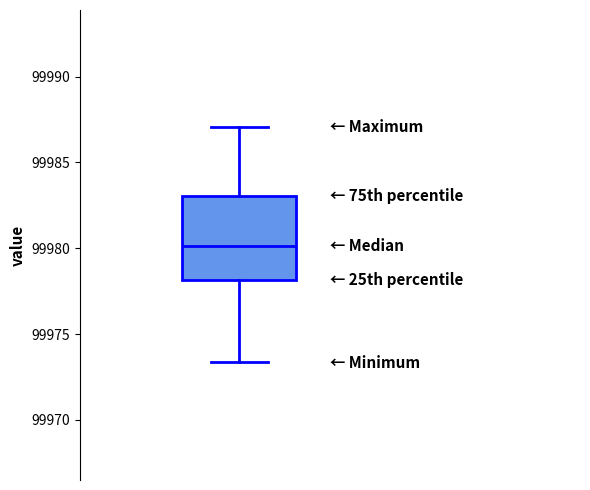

Read this box plot against the y-axis: the position of the median line, the range covered by the box, and the ends of both whiskers. The values are not printed on the chart, so give them approximately, as read against the axis.

median 99980.0, box 99978.0 to 99983.0, whiskers 99973.5 to 99987.0